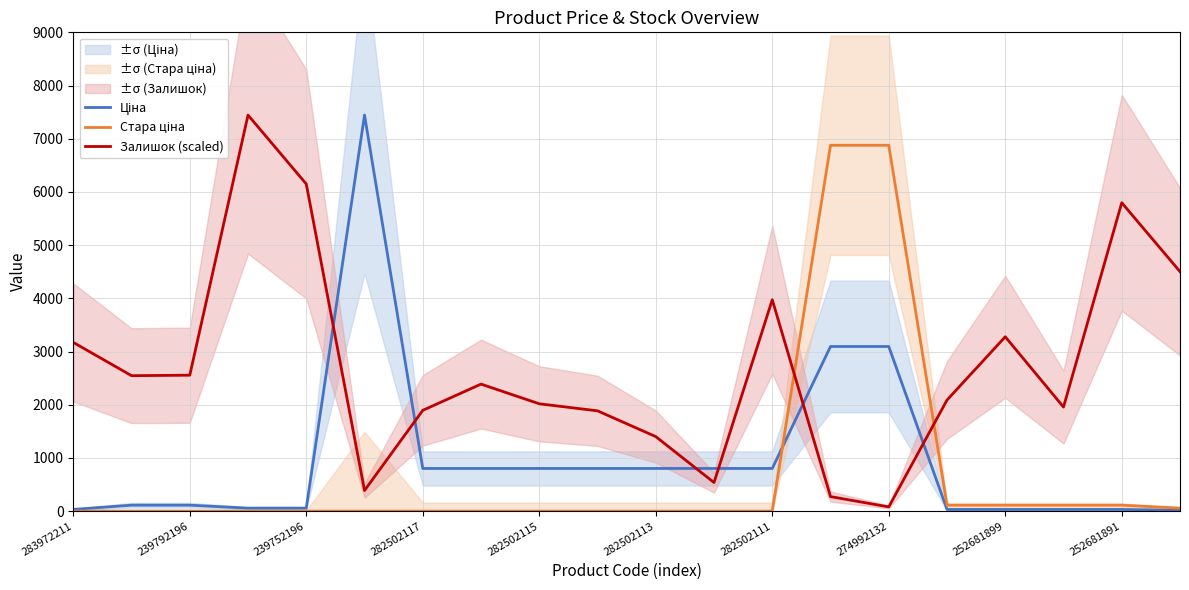

Which category has the lowest value in the Залишок (scaled) series?

274992132